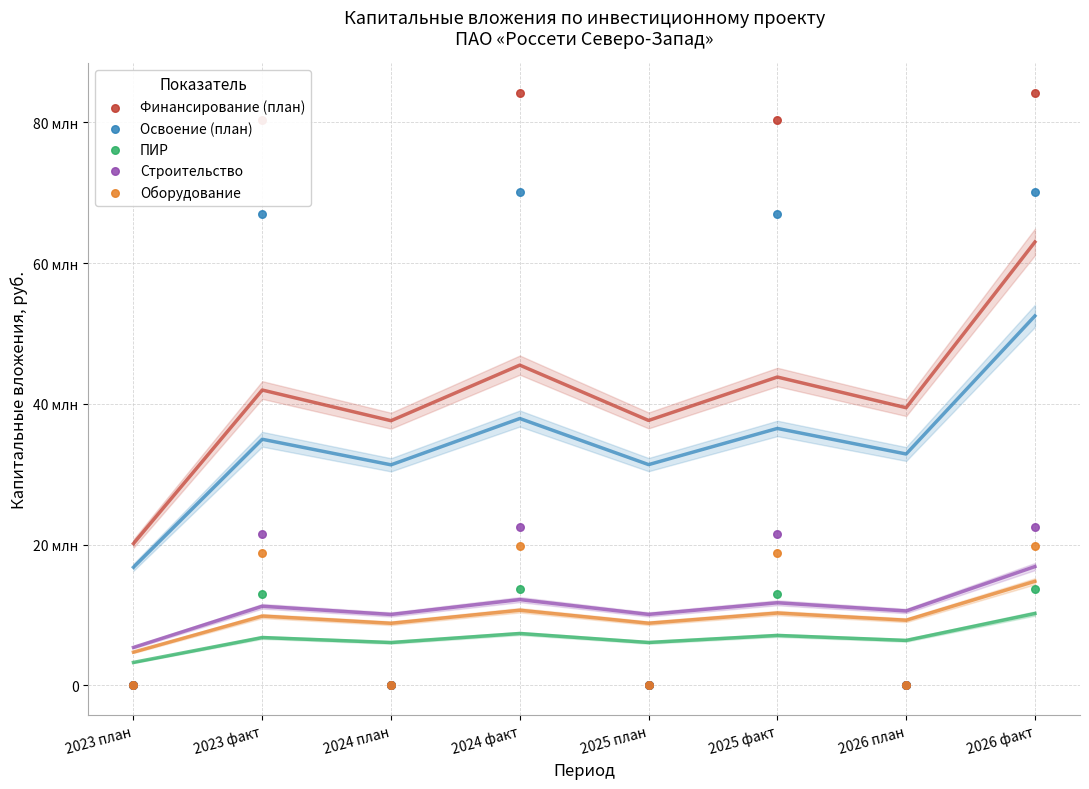

What are all the series names shown in the legend?

Финансирование (план), Освоение (план), ПИР, Строительство, Оборудование